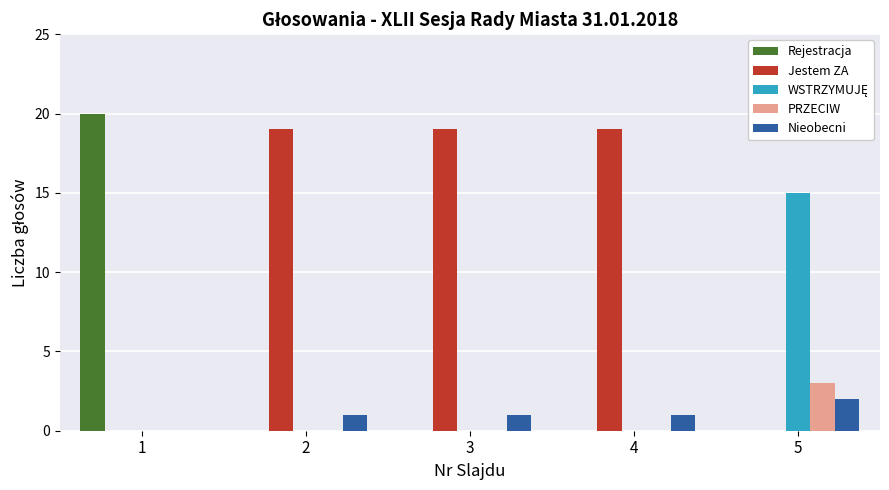

Which series changed the most between 1 and 5?

Rejestracja